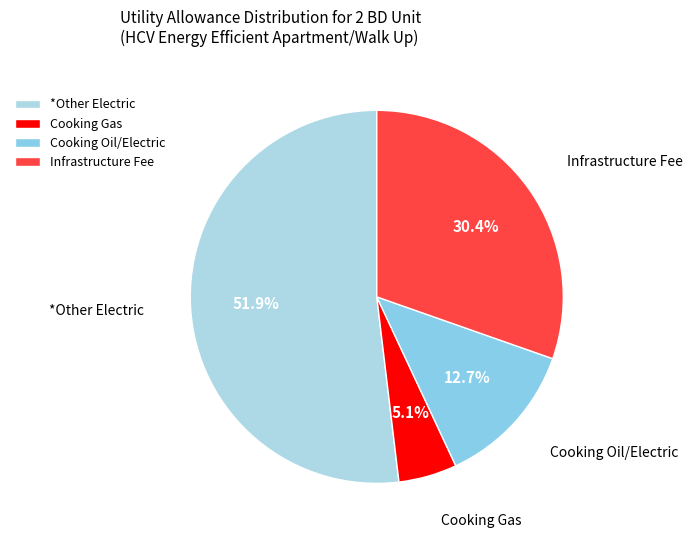

Is Cooking Gas the majority of the pie?

No